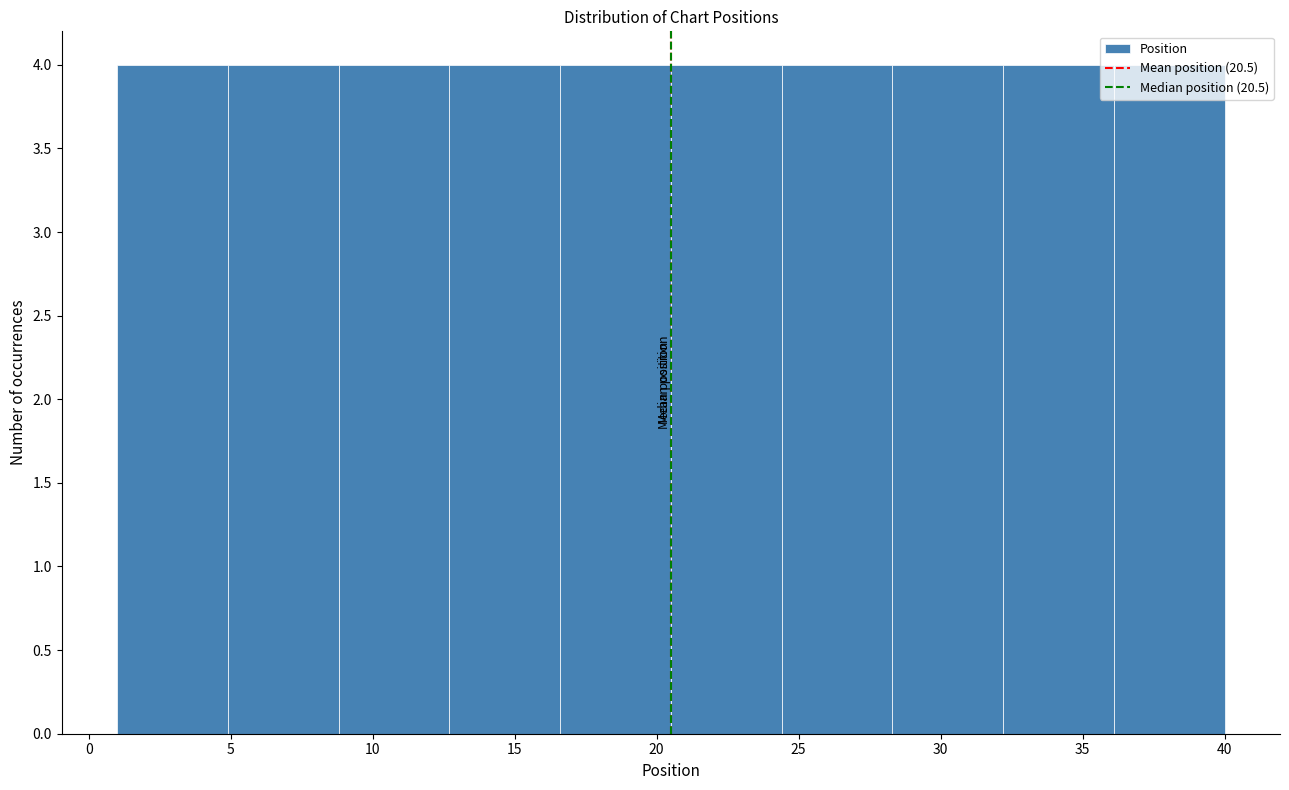

Reading left to right, transcribe this chart: for each bar, give the range it covers on the x-axis and its height. Neither the bar edges nor the heights are printed on the chart, so give them approximately, as read against the axes.

1.0 to 4.9: 4
4.9 to 8.8: 4
8.8 to 12.7: 4
12.7 to 16.6: 4
16.6 to 20.5: 4
20.5 to 24.4: 4
24.4 to 28.3: 4
28.3 to 32.2: 4
32.2 to 36.1: 4
36.1 to 40.0: 4